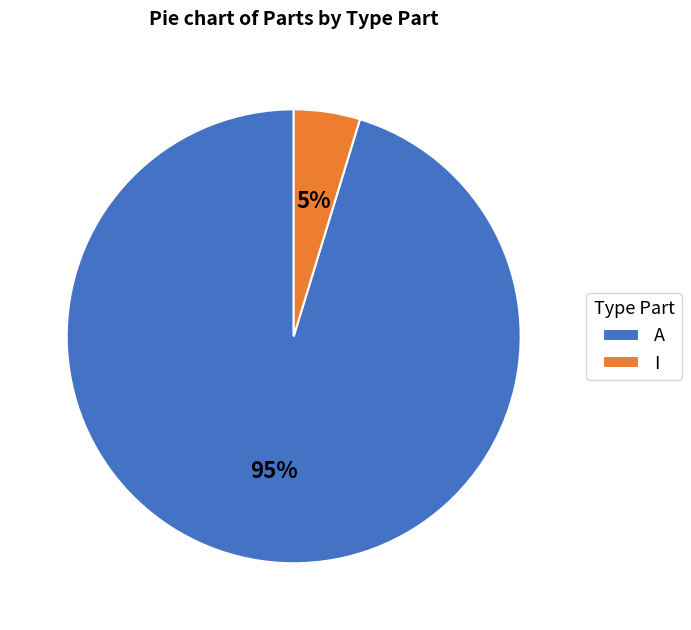

Which category has the smallest portion of the pie?

I